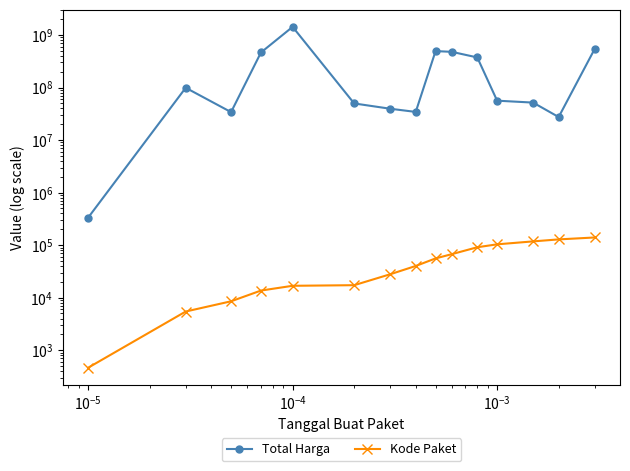

What are all the series names shown in the legend?

Total Harga, Kode Paket